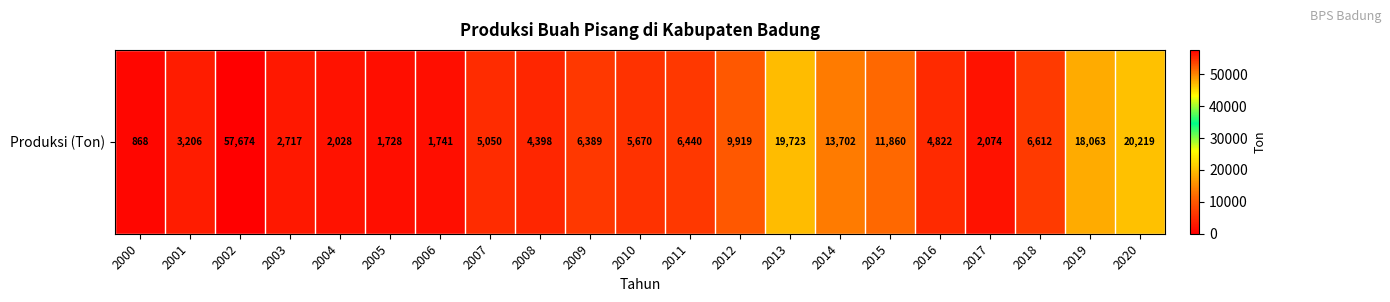

List the labels in order of value, smallest first.

2000, 2005, 2006, 2004, 2017, 2003, 2001, 2008, 2016, 2007, 2010, 2009, 2011, 2018, 2012, 2015, 2014, 2019, 2013, 2020, 2002